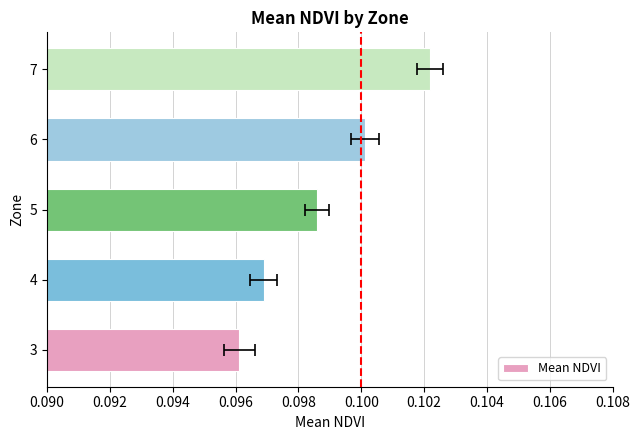

The value at 7 is 0.2. True or false?

False